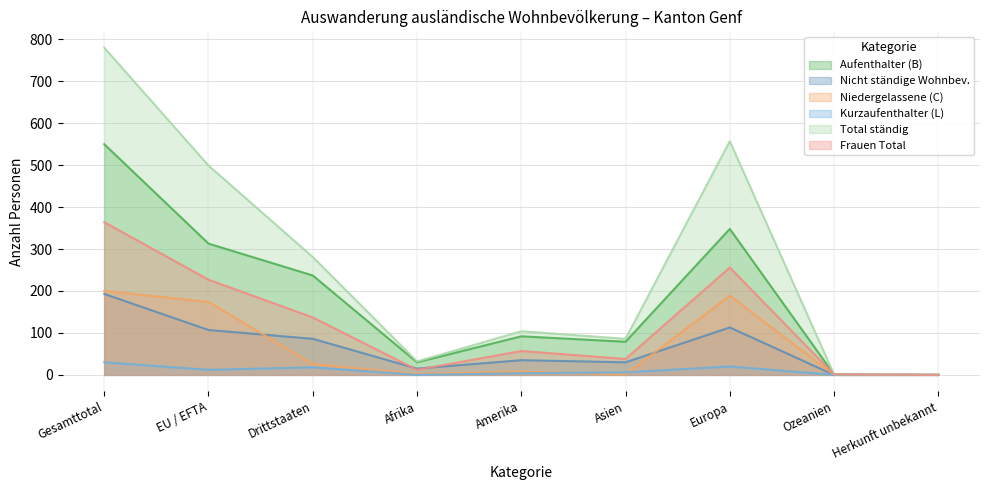

True or false: Aufenthalter (B) and Frauen Total intersect in this chart.

False